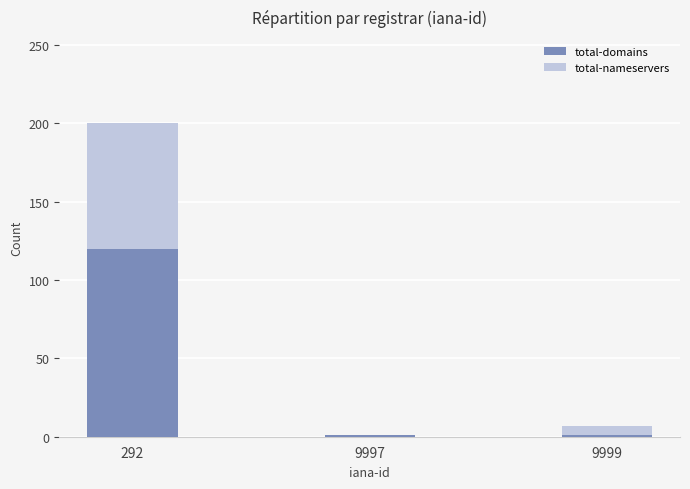

True or false: total-domains has a value of 120 at 292.

True